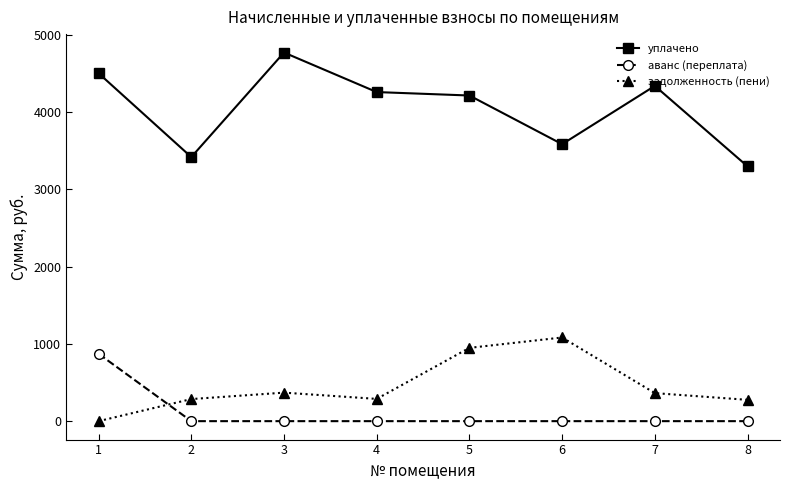

How many positive values does the задолженность (пени) series have?

7